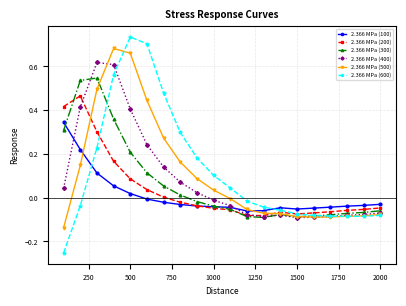

Which series ends up on top after the final intersection of 2.366 MPa (300) and 2.366 MPa (100)?

2.366 MPa (100)